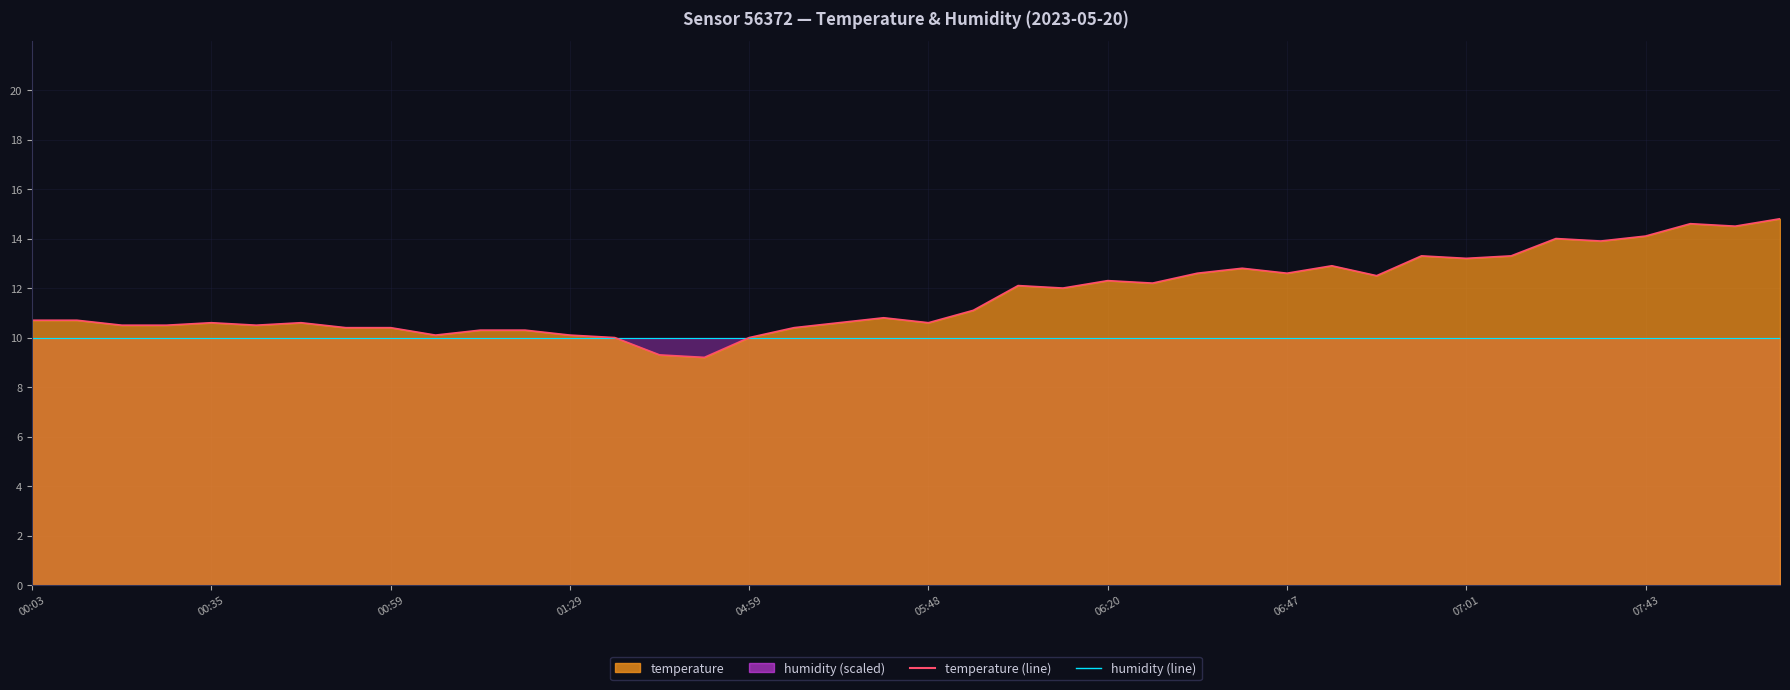

At how many categories does at least one series exceed 11?

19